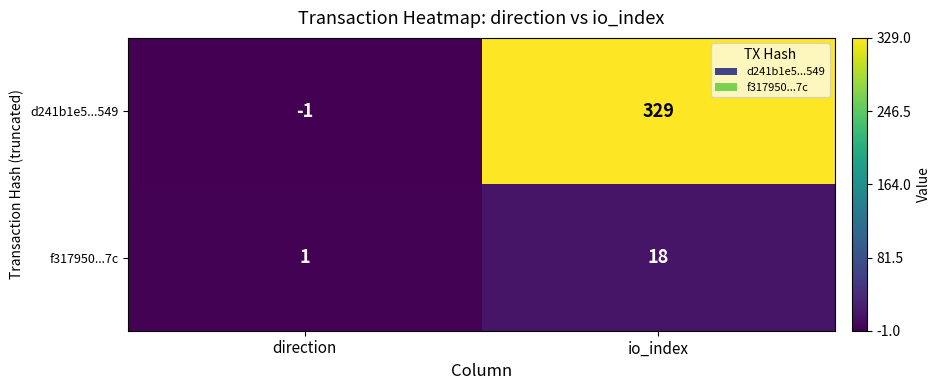

How many data points in d241b1e5...549 are less than 329?

1